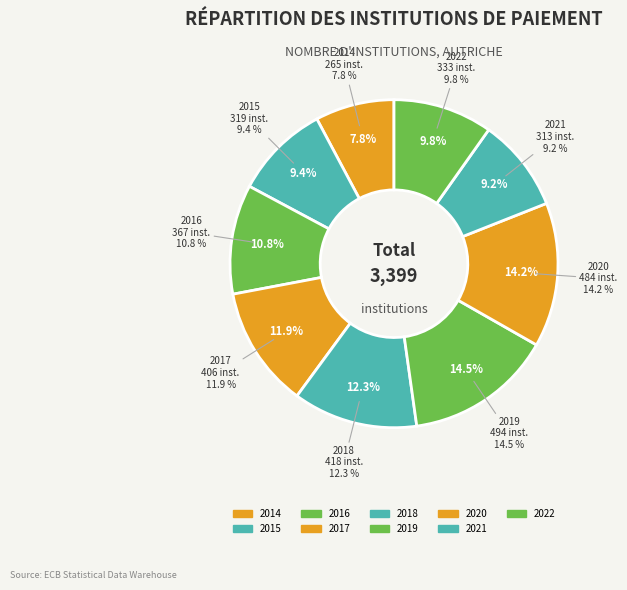

Does 2017 represent more than half of the total?

No